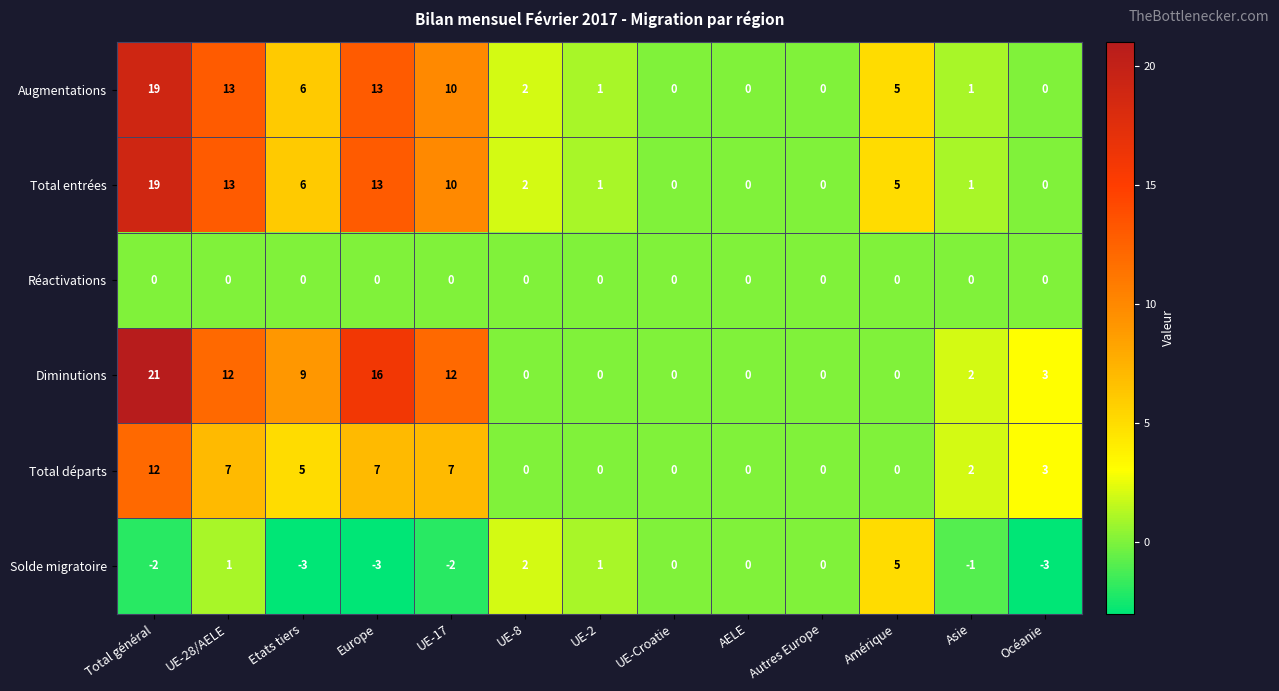

What is the sum of all Total départs values?

43